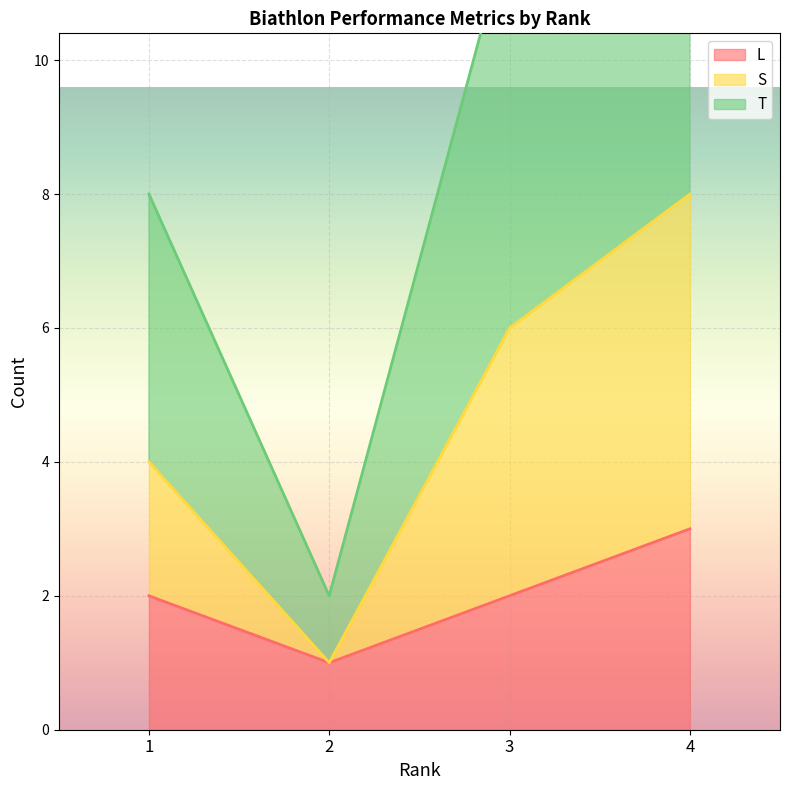

Reading left to right, transcribe all the data shown in this chart.

L: 1=2	2=1	3=2	4=3
S: 1=4	2=1	3=6	4=8
T: 1=8	2=2	3=12	4=16